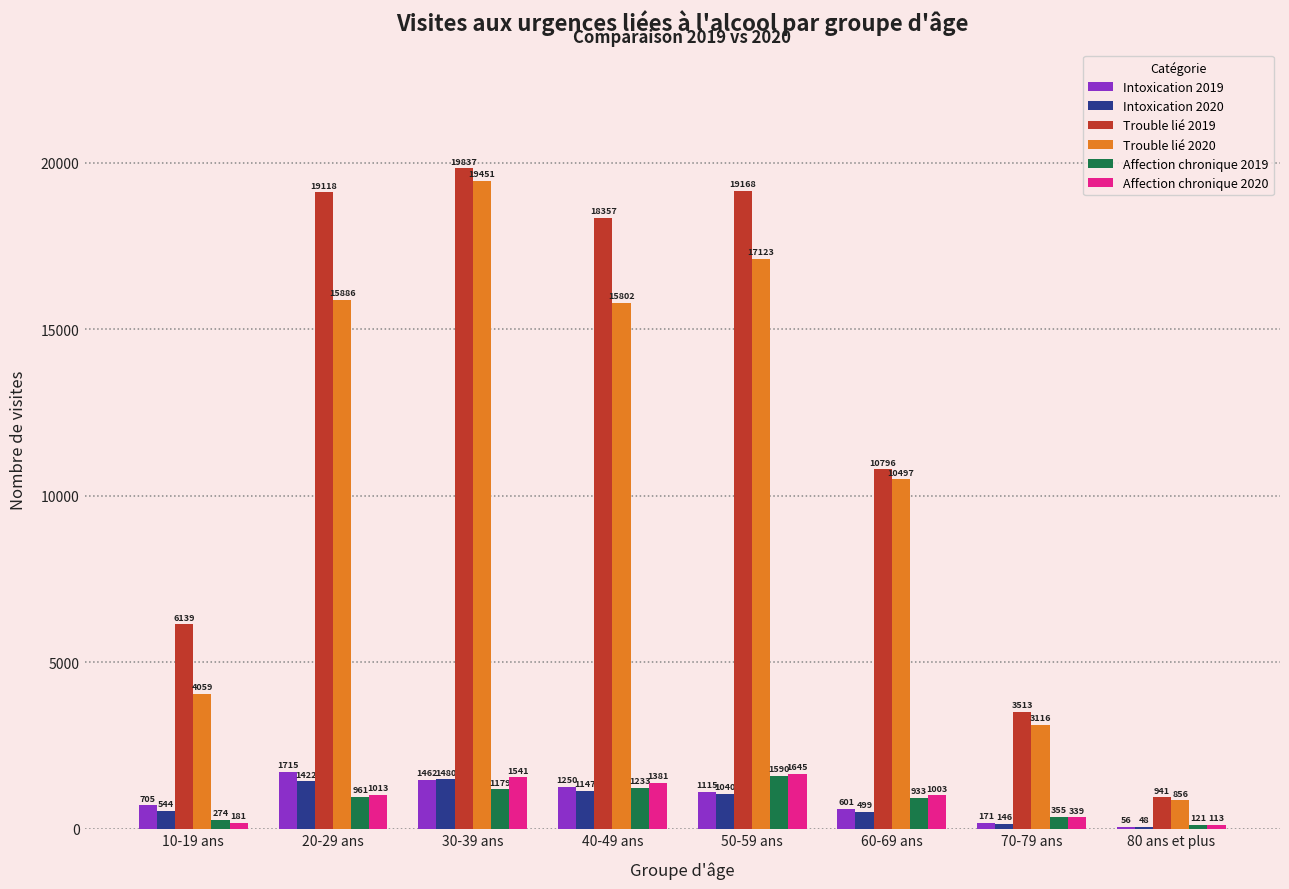

What is the difference between the Intoxication 2020 values at 40-49 ans and 50-59 ans?

107